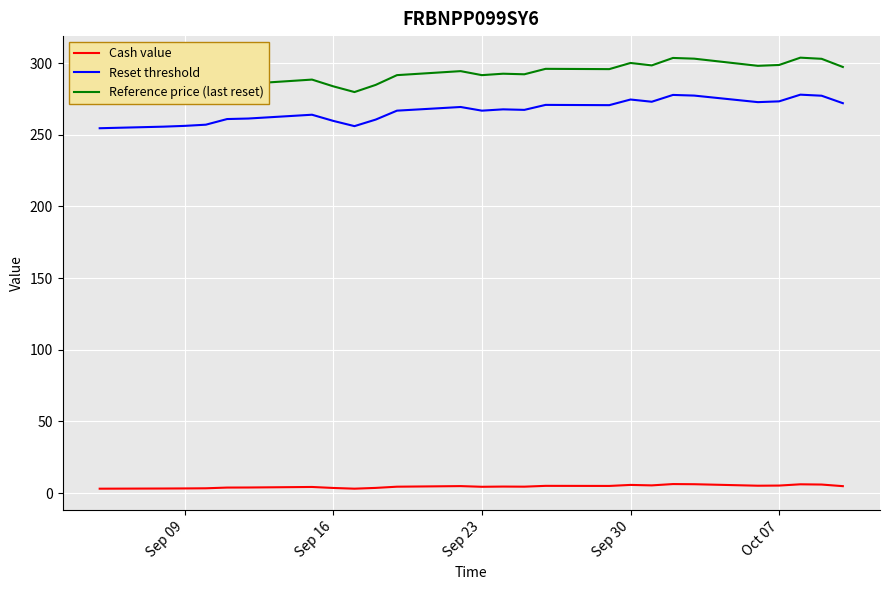

Which series has the largest total across all categories?

Reference price (last reset)